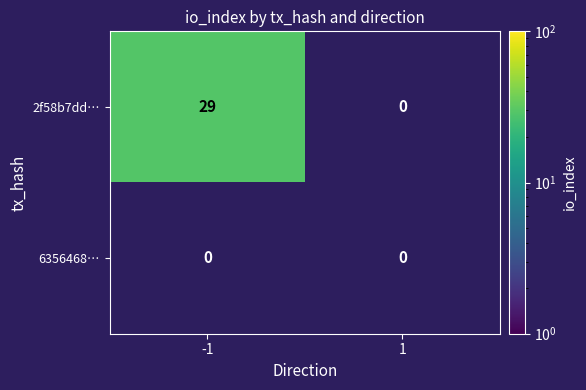

Is it true that 2f58b7dd… equals 45 at -1?

False